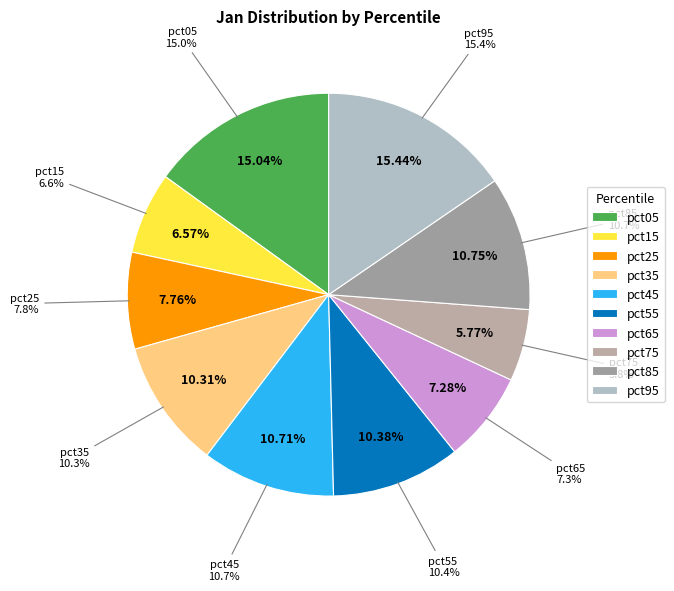

To the nearest percent, what is the difference between the largest and smallest slice percentages?

10%